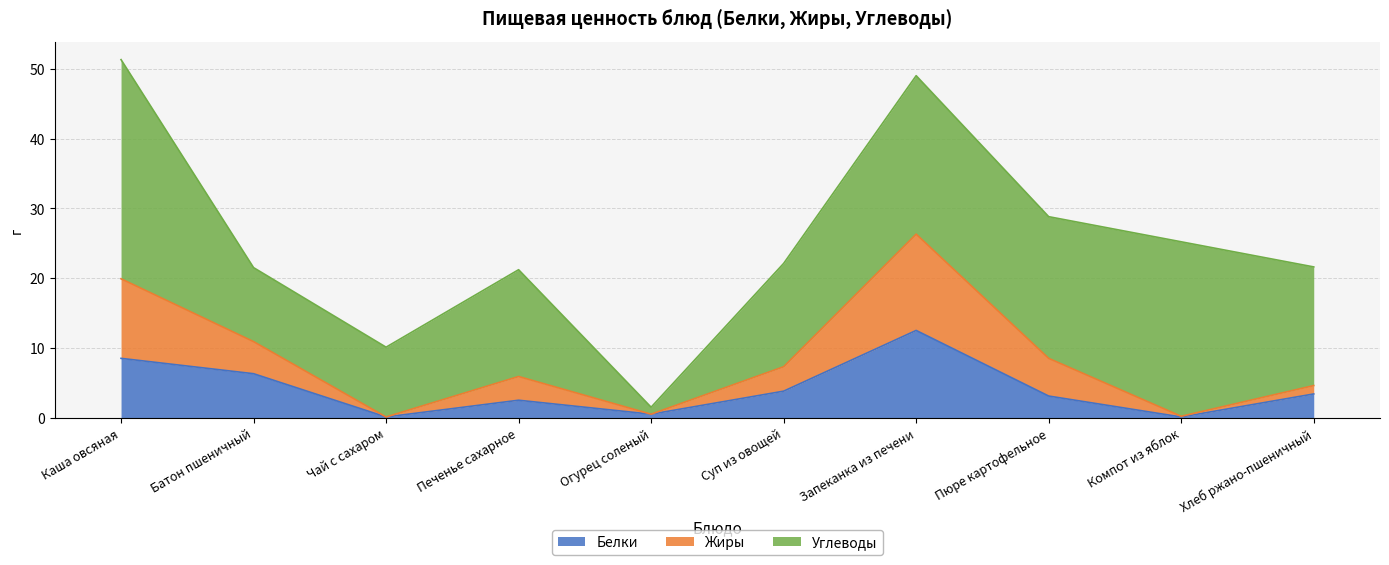

Where does the Белки series first go above 3?

Каша овсяная